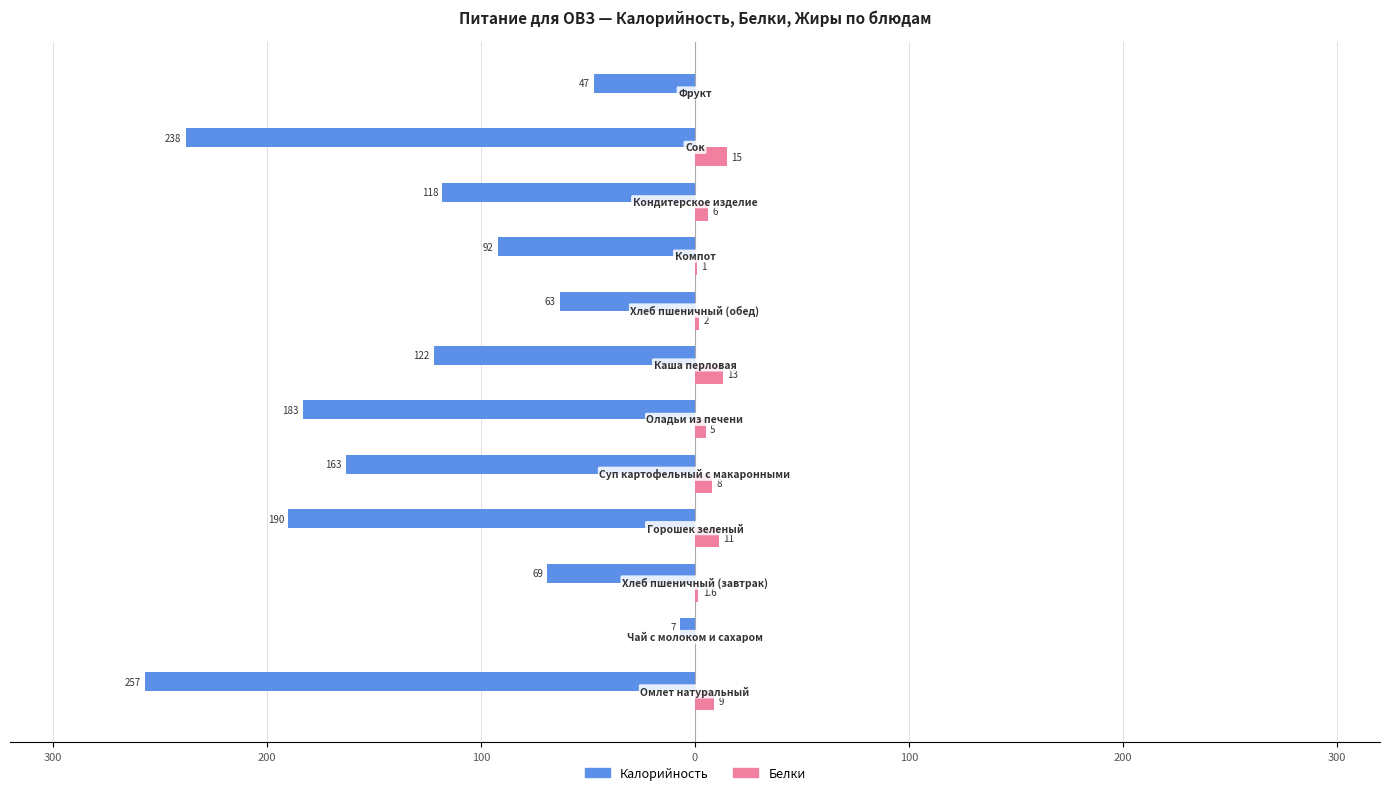

What is the average value of the Белки series?

6.0